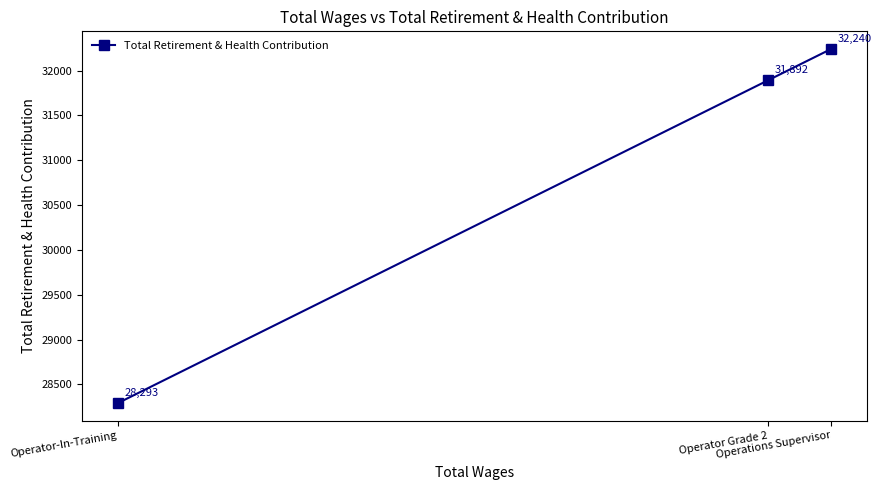

Reading left to right, transcribe all the data shown in this chart.

Operator-In-Training=28293	Operator Grade 2=31892	Operations Supervisor=32240